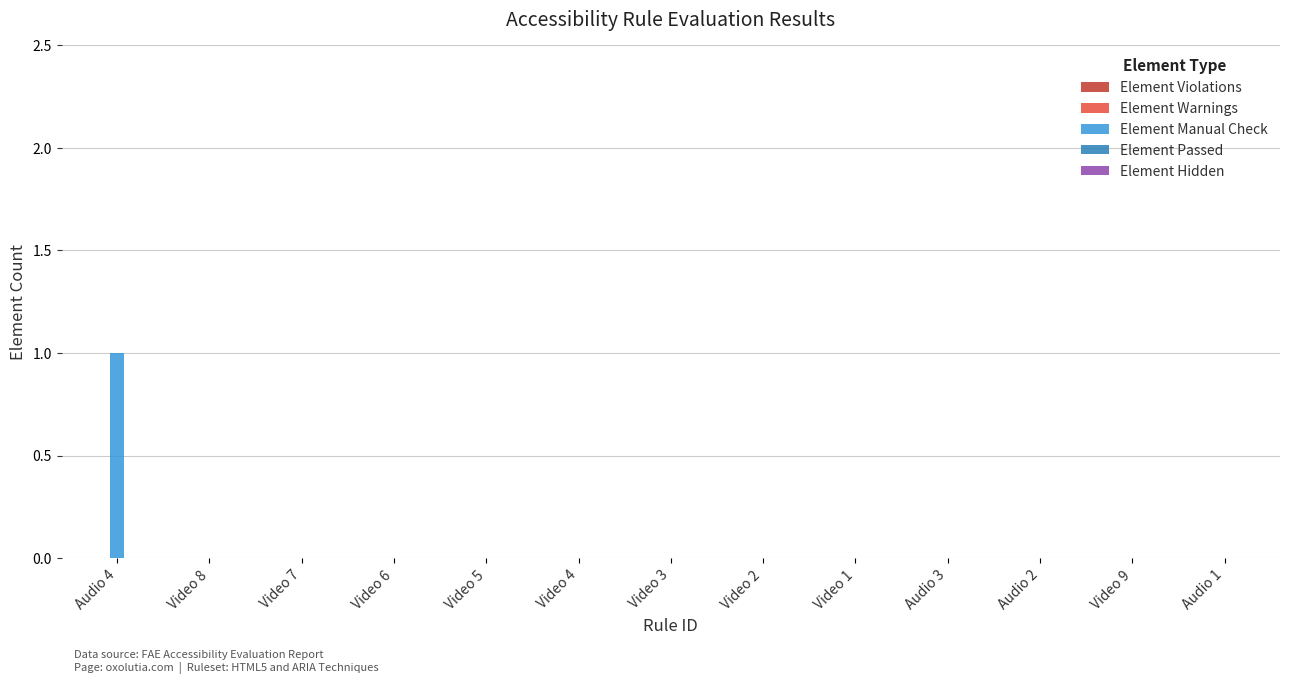

Is it true that the value at Audio 2 is 0?

True